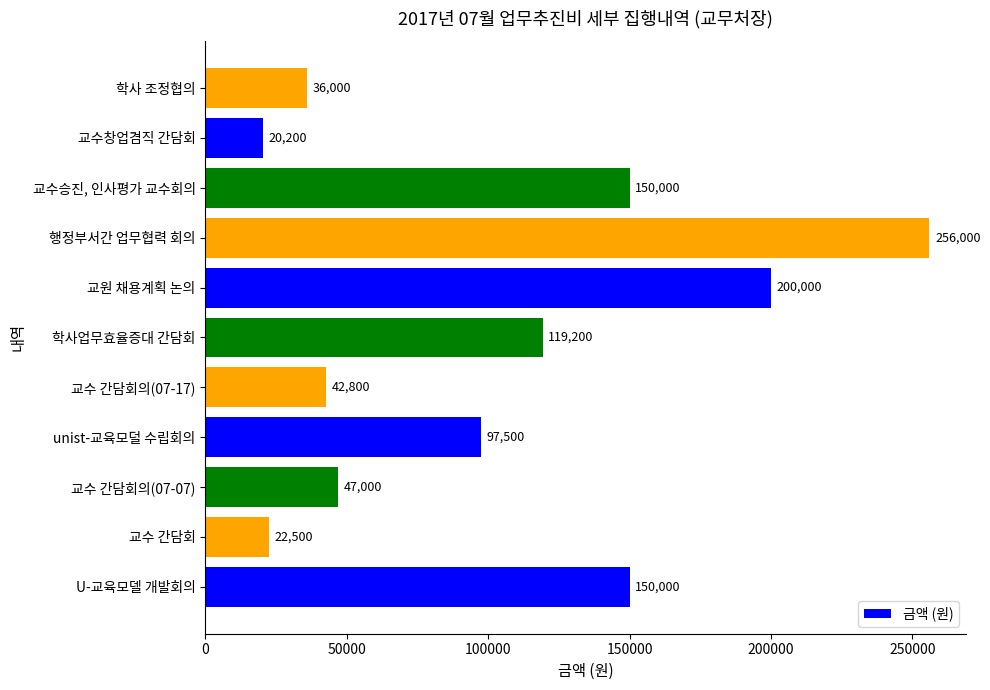

How many data points does each series have?

11